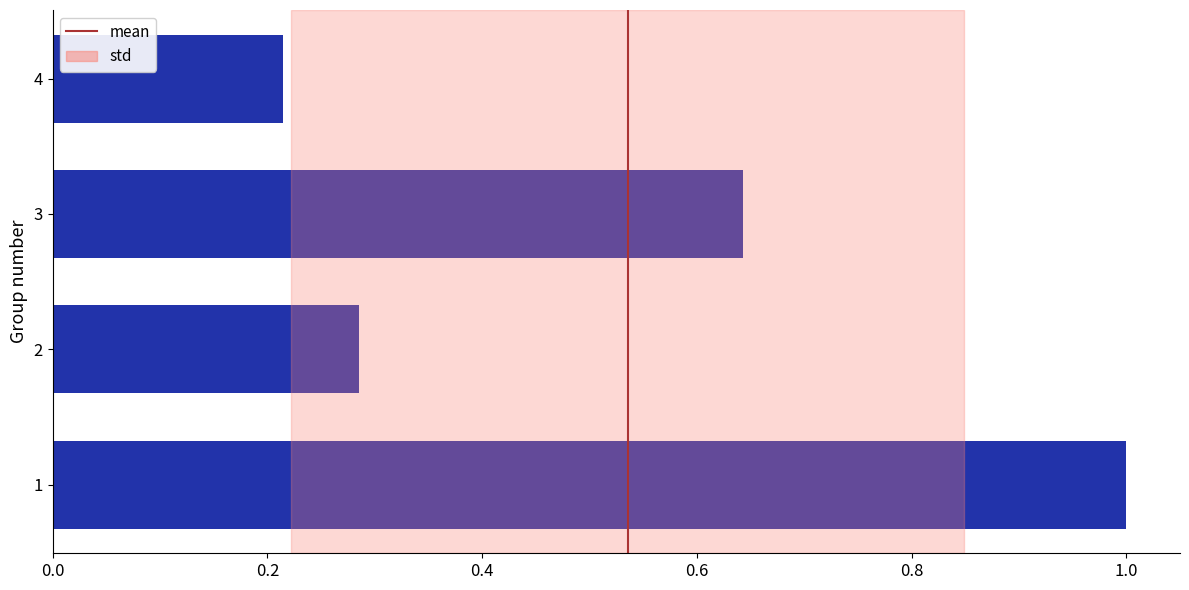

How many categories are shown in the chart?

4